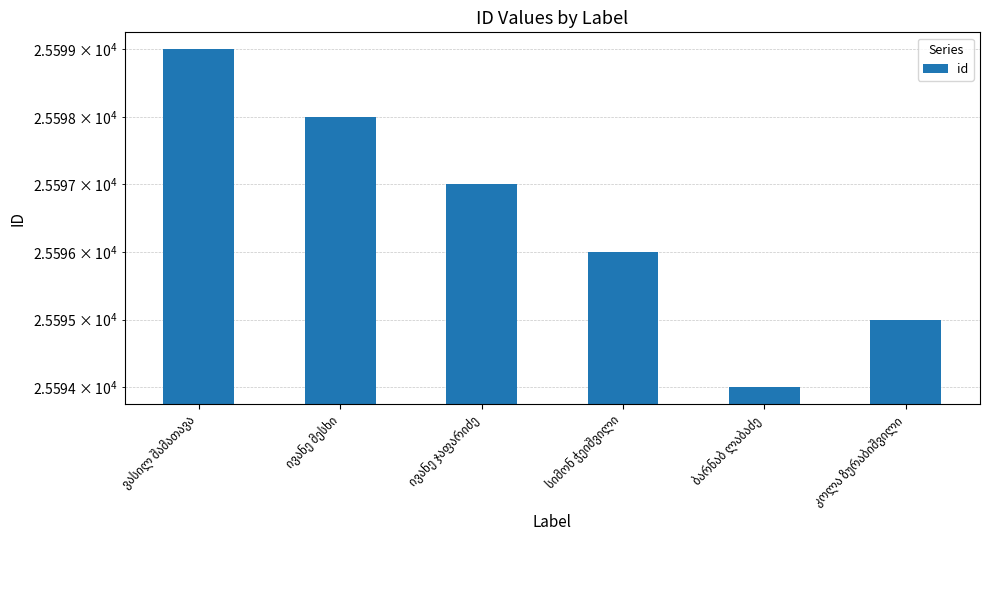

What is the label of the 6th bar from the right?

ვასილ შამათავა